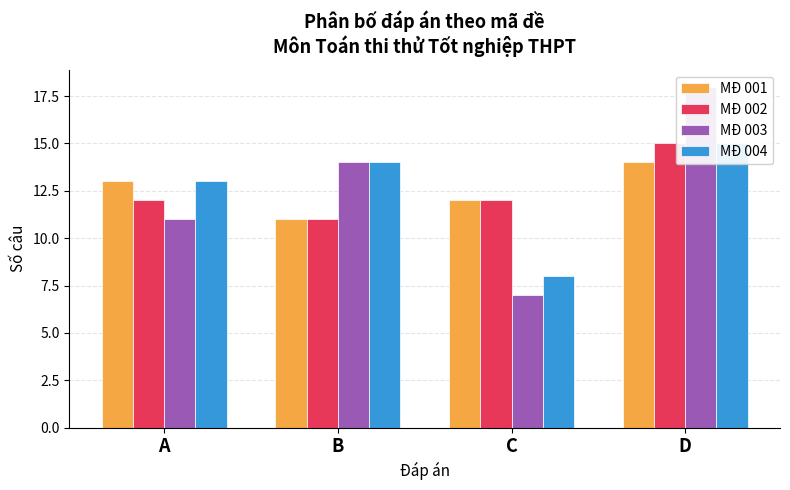

Between A and C, which series saw the biggest shift?

MĐ 004